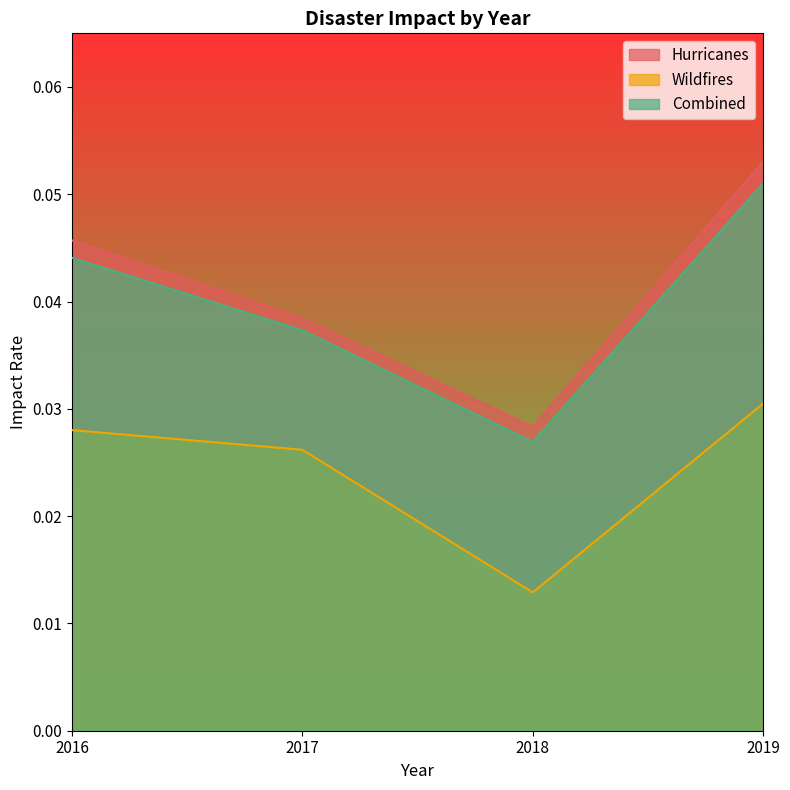

Count the Wildfires values in the range 0 to 1.

4